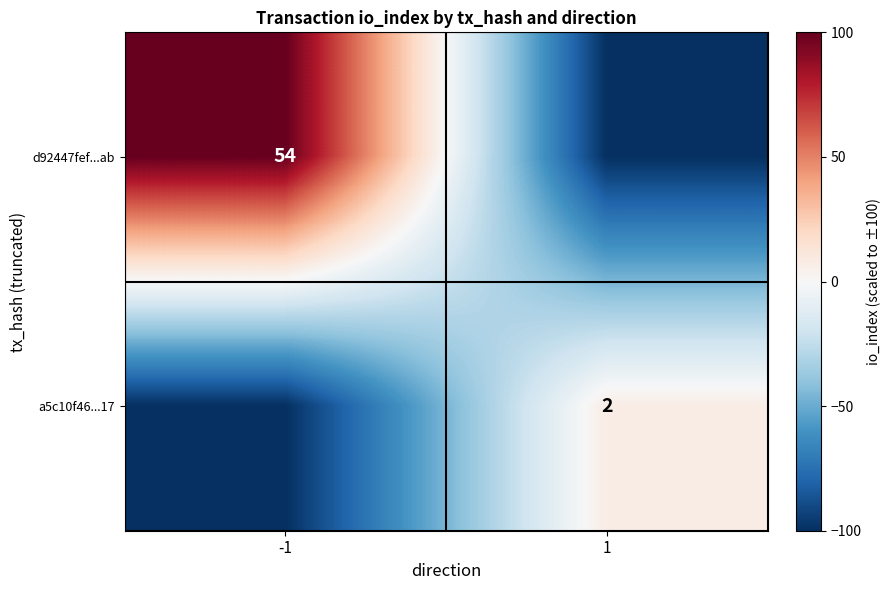

The value of a5c10f46...17 at 1 is 0. True or false?

False